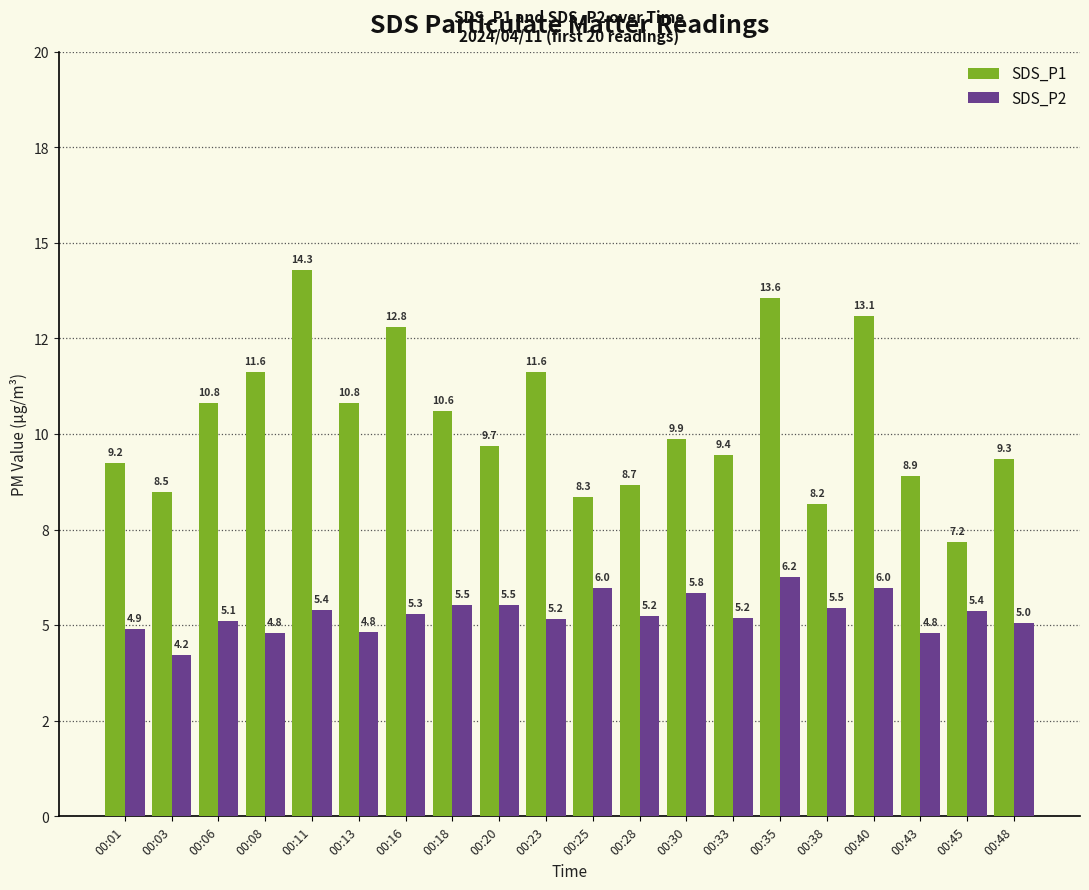

What are all the series names shown in the legend?

SDS_P1, SDS_P2